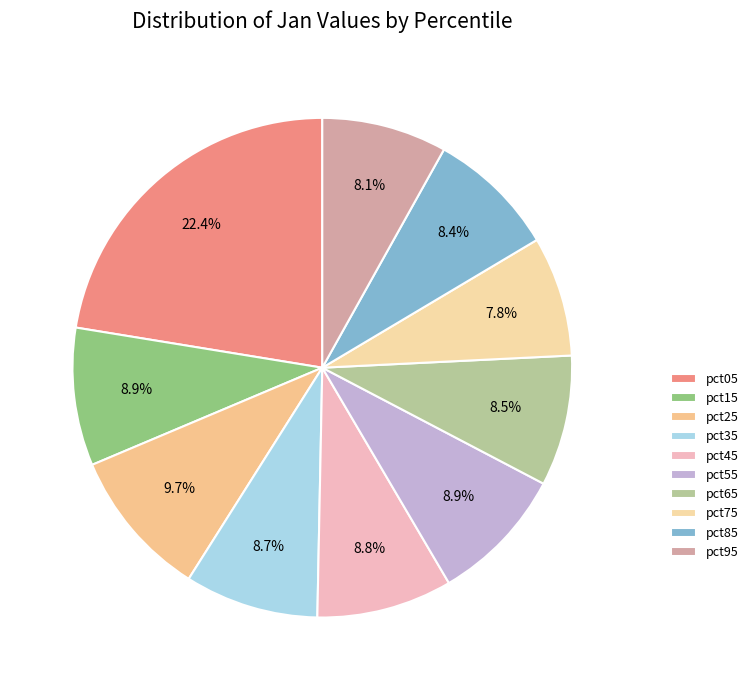

Which slice is the largest?

pct05